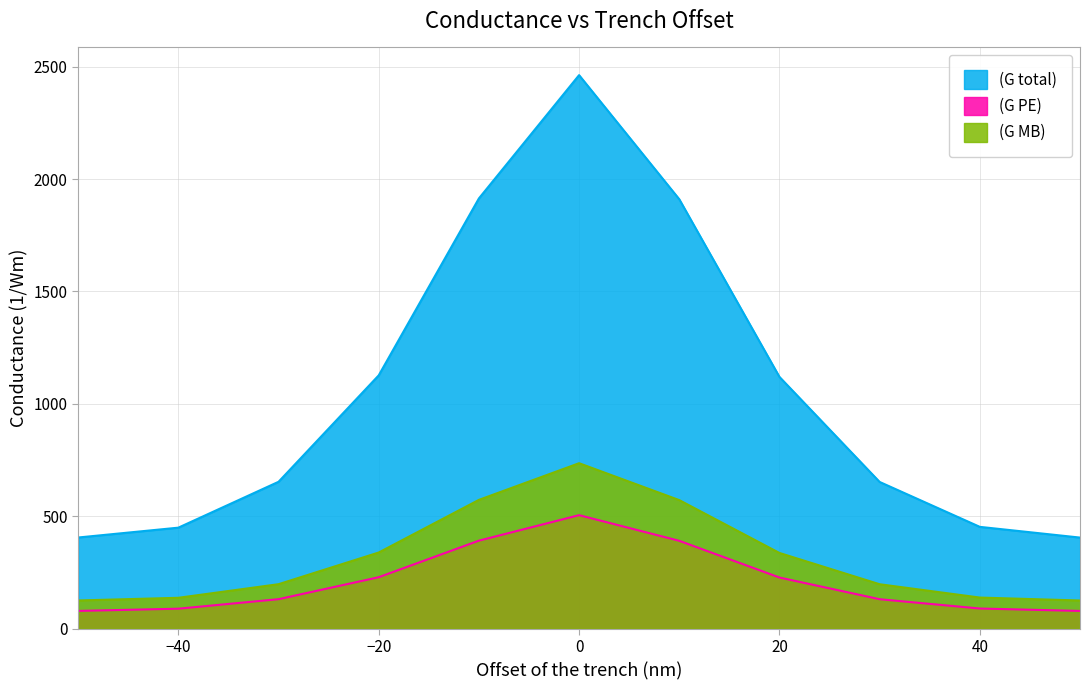

What is the highest value of the (G PE) series?

505.4